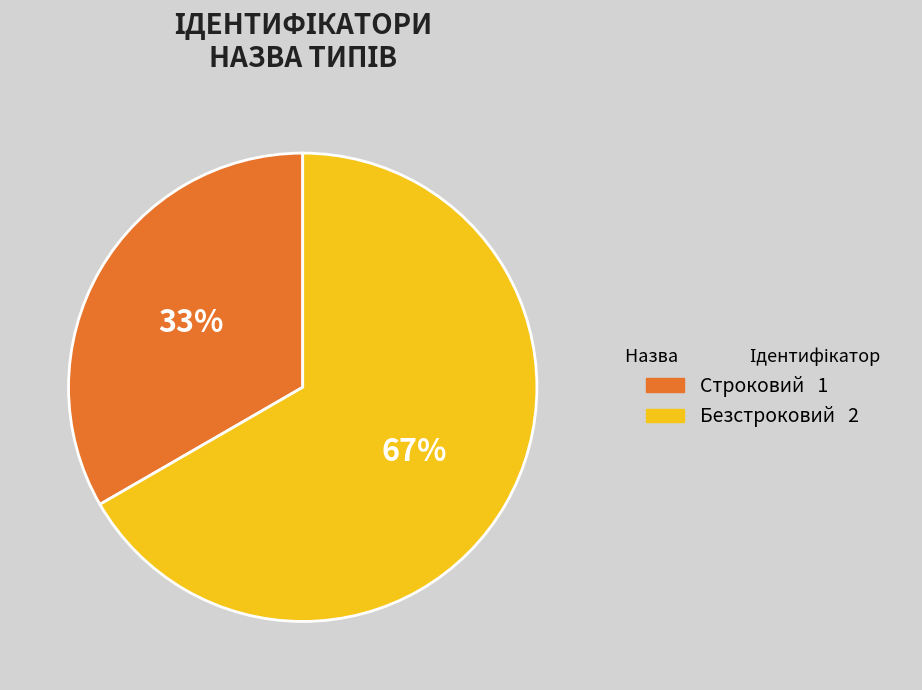

Is Строковий the majority of the pie?

No